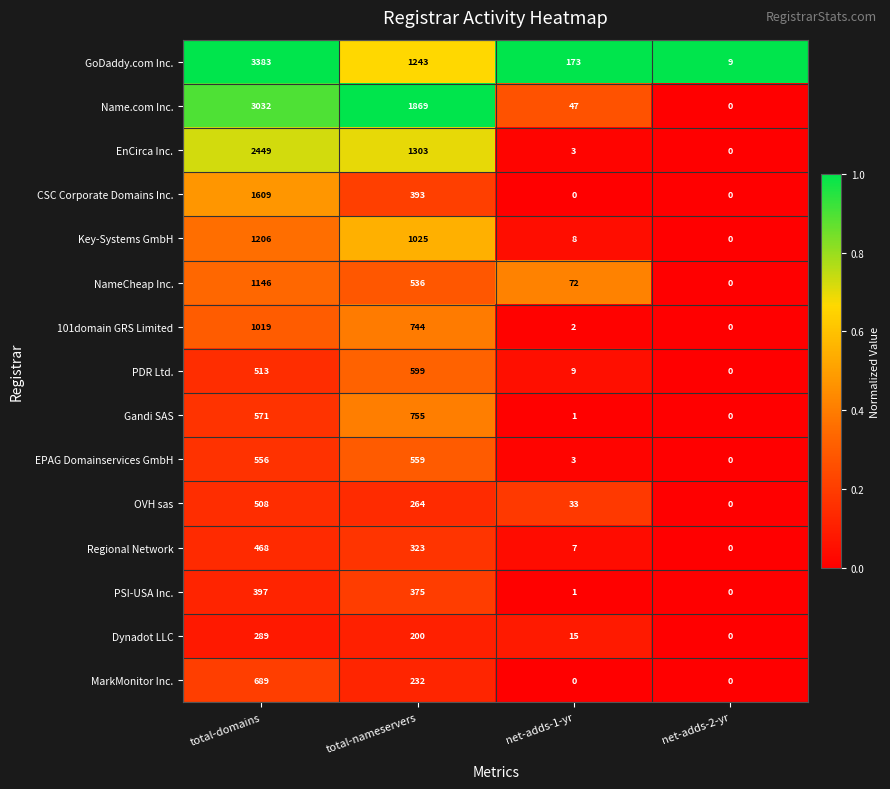

What is the total value across all series at net-adds-1-yr?

374